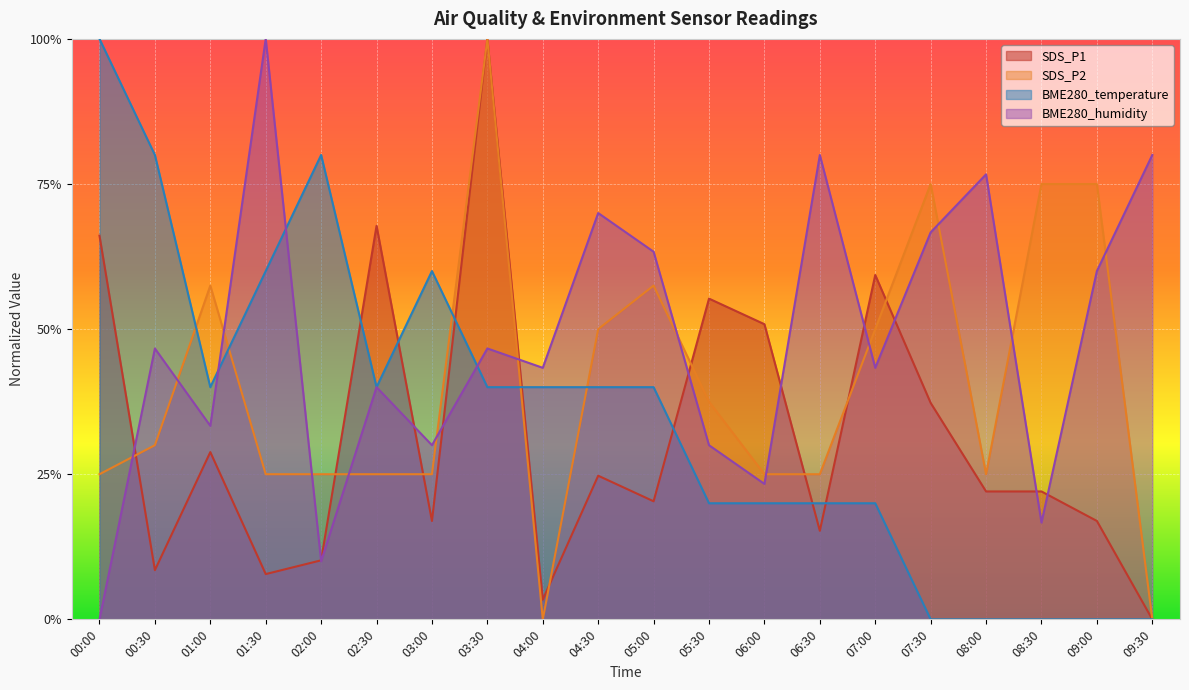

At which category is the sum across all series the highest?

03:30